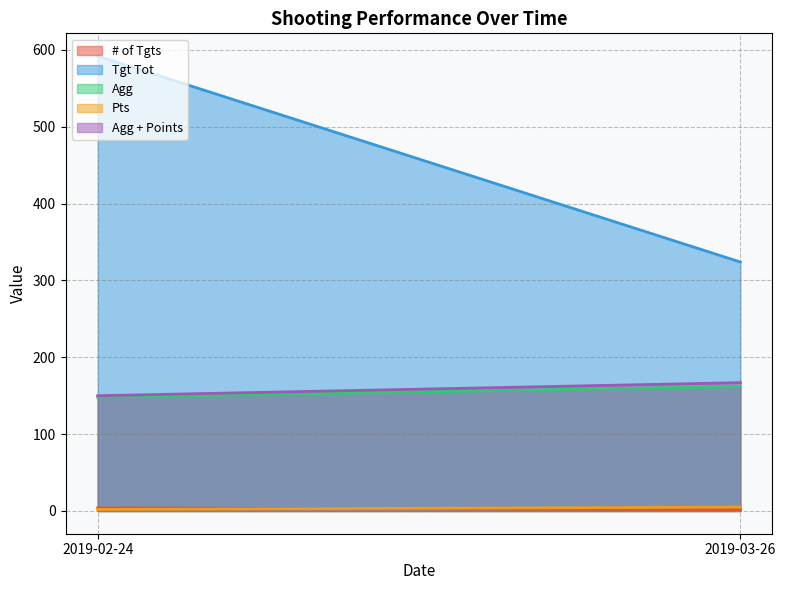

Which series has the largest total across all categories?

Tgt Tot